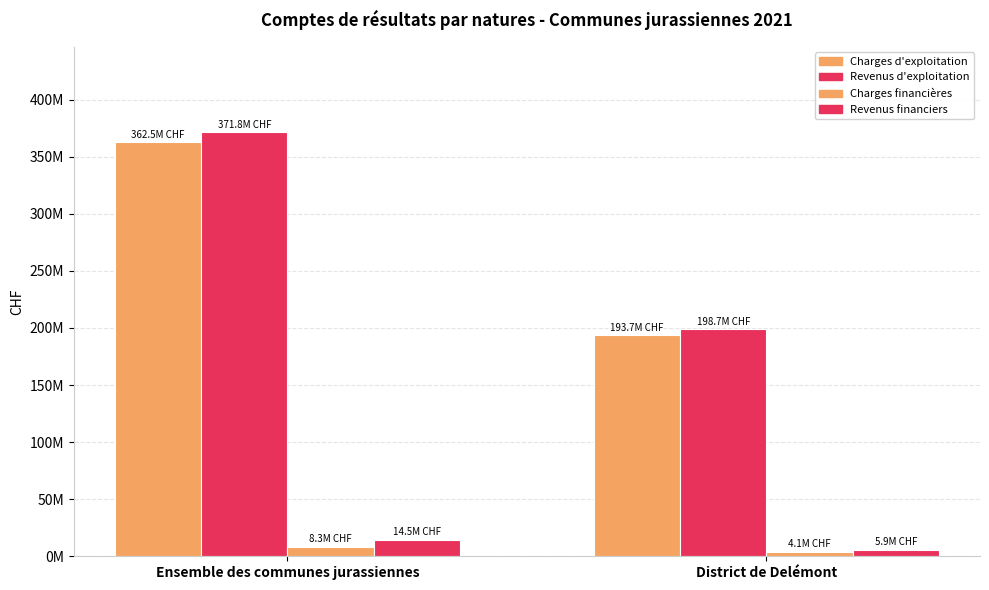

What is the total value across all series at District de Delémont?

402340526.8